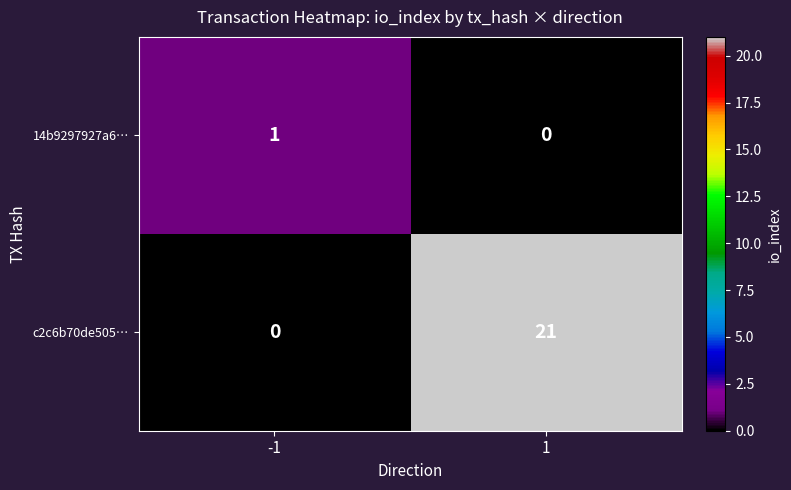

The value of 14b9297927a6… at 1 is -1. True or false?

False